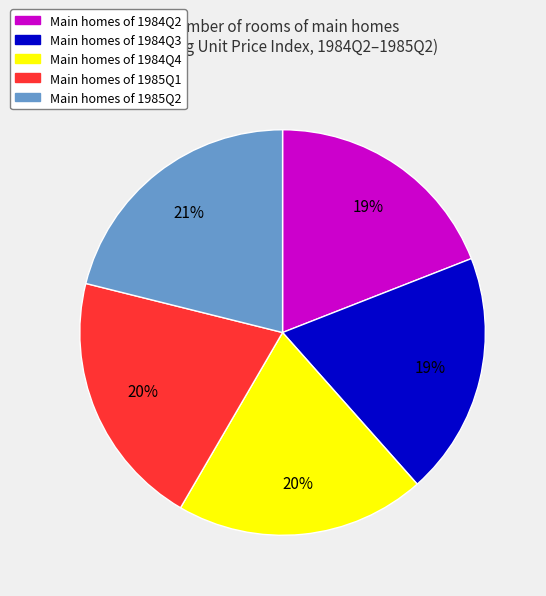

Is there any slice that represents more than half of the pie?

No